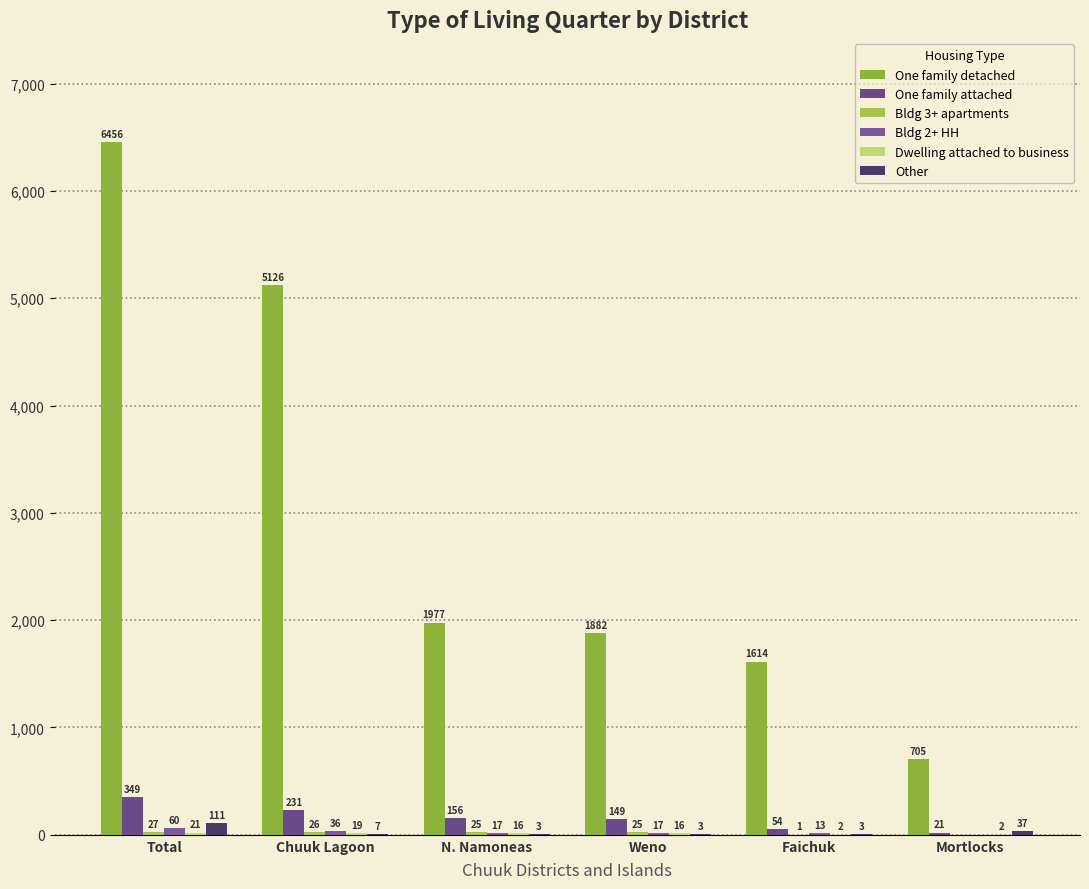

Count the number of data series in this chart.

6